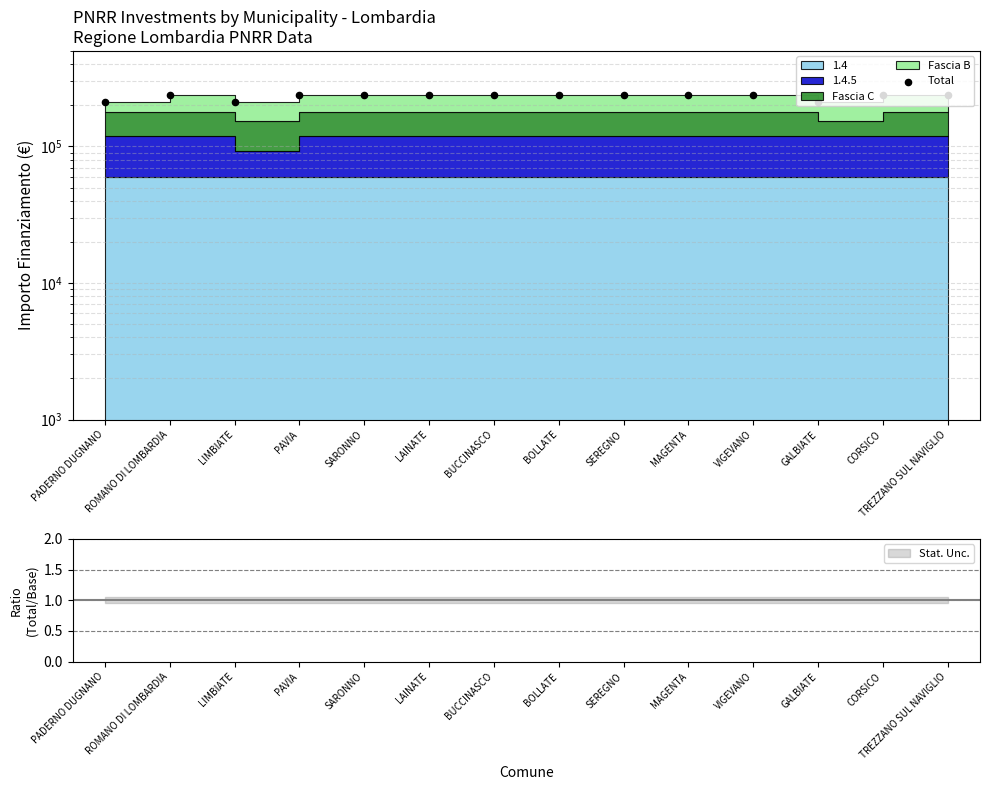

What is the ratio of the value at TREZZANO SUL NAVIGLIO to the value at CORSICO?

1.0